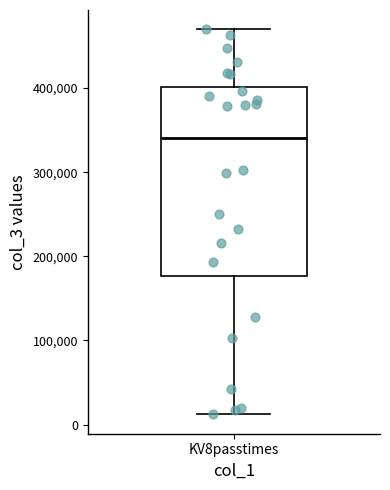

Where is the upper edge of the box for KV8passtimes on the y-axis? The values are not printed on the chart, so give them approximately, as read against the axis.

400000